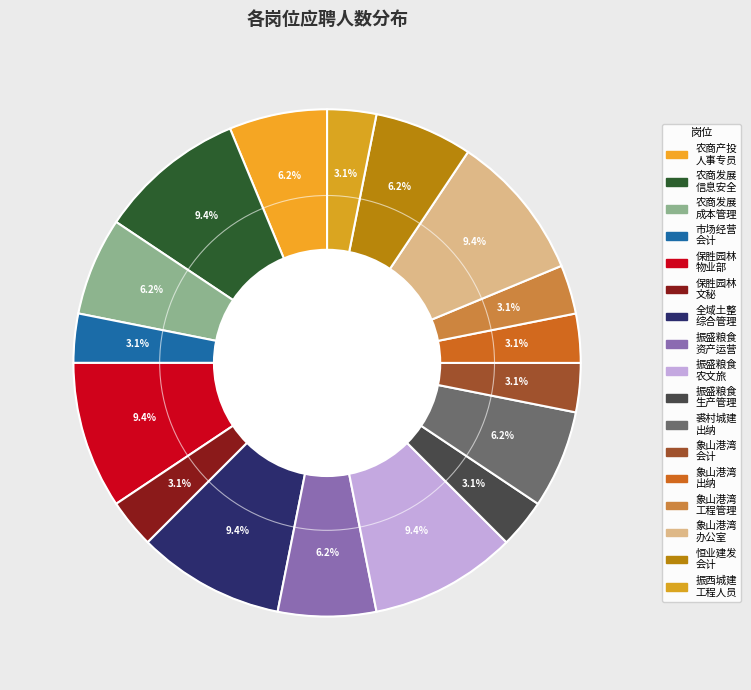

How many segments does this pie chart have?

17